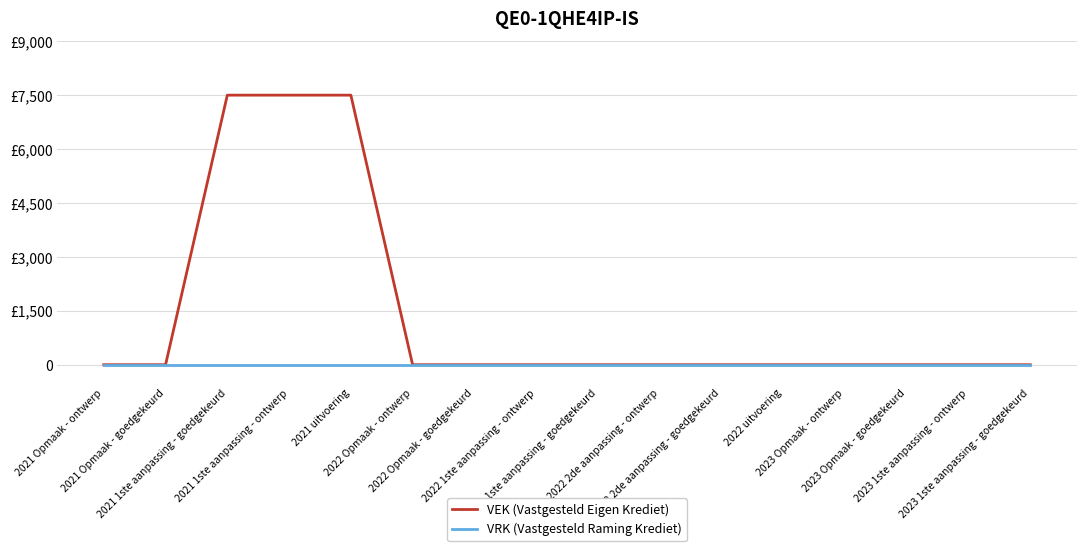

Reading right to left, transcribe all the data shown in this chart.

VEK (Vastgesteld Eigen Krediet): 0	0	0	0	0	0	0	0	0	0	0	7500	7500	7500	0	0
VRK (Vastgesteld Raming Krediet): 0	0	0	0	0	0	0	0	0	0	0	0	0	0	0	0